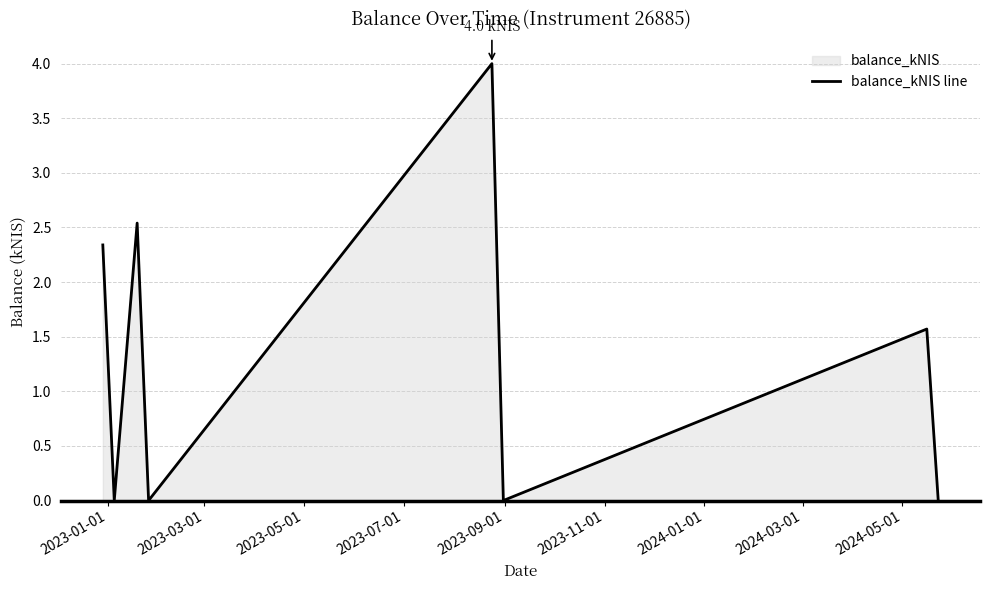

How many data points does each series have?

8